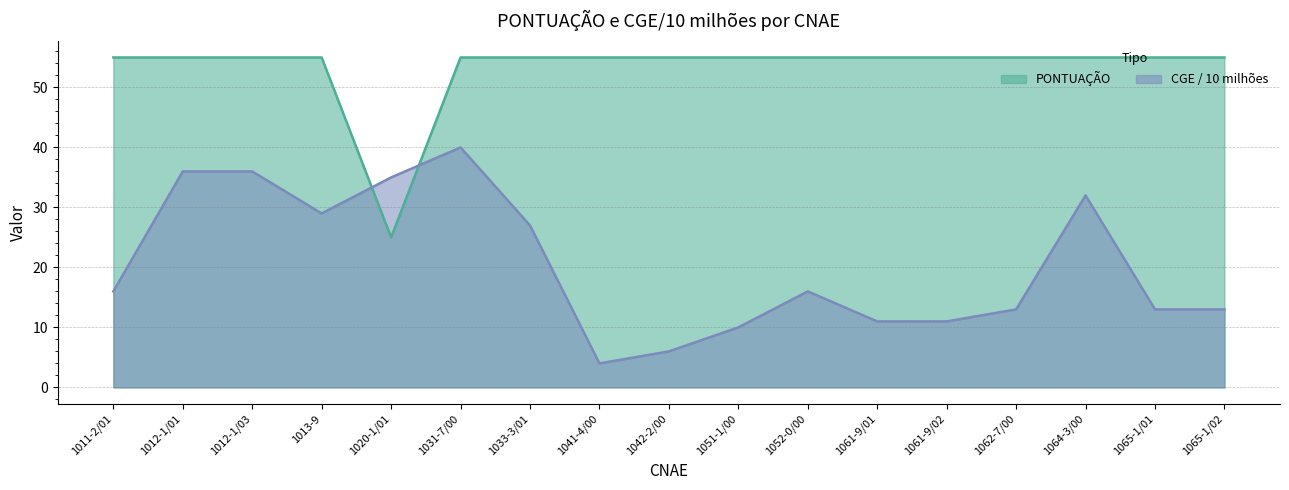

What position from the right is 1042-2/00?

9